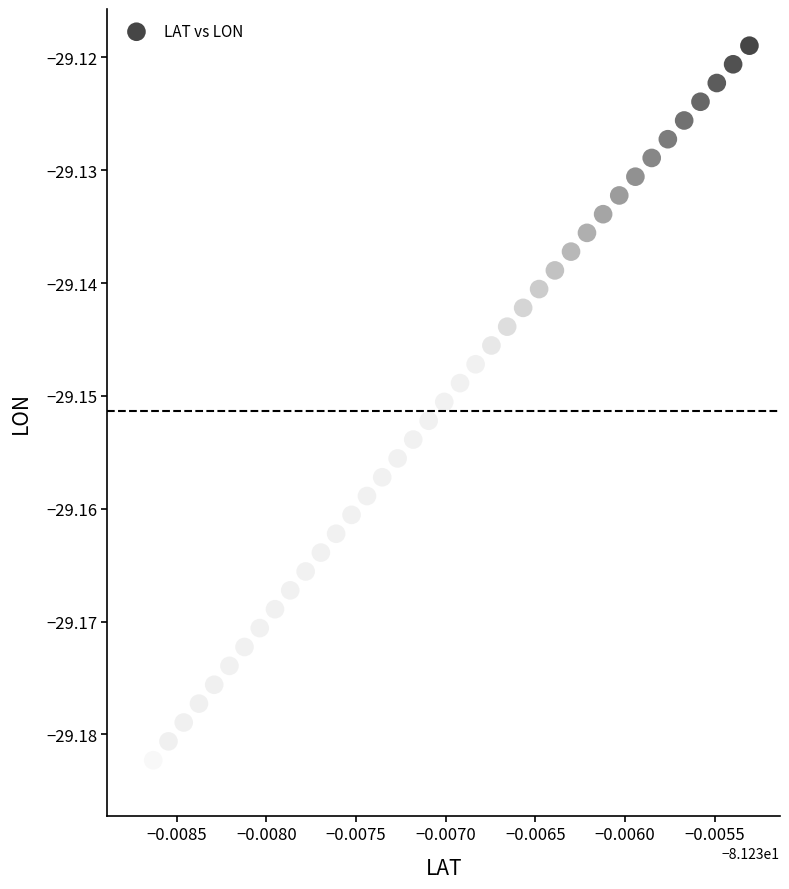

Count the number of points in this scatter plot.

40